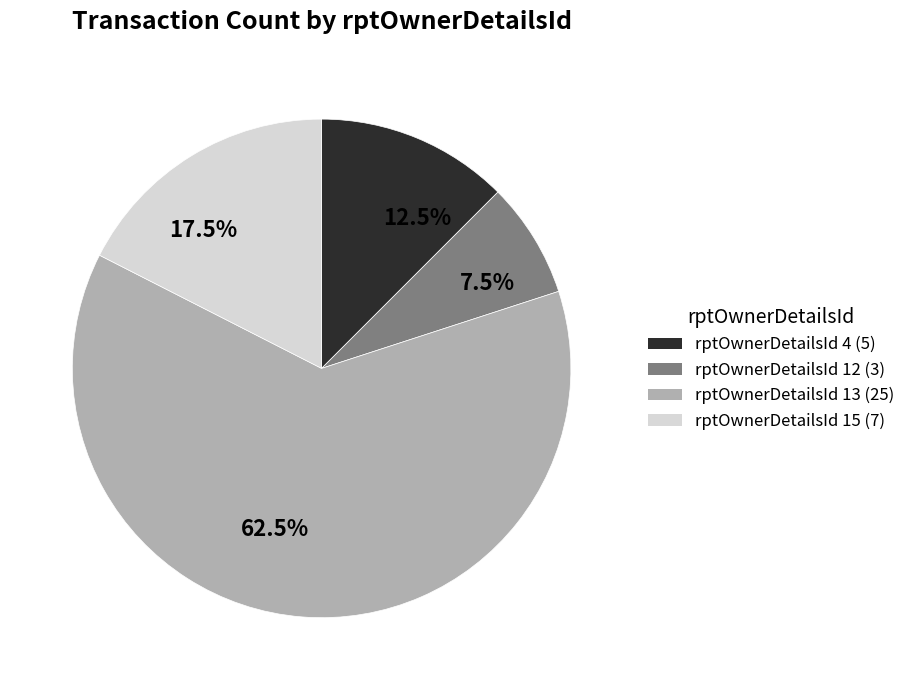

Is 17.5% the majority of the pie?

No